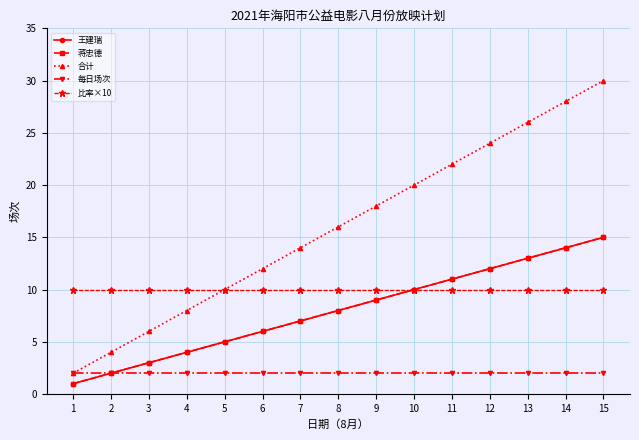

Is this an area chart (filled region under the line)?

No